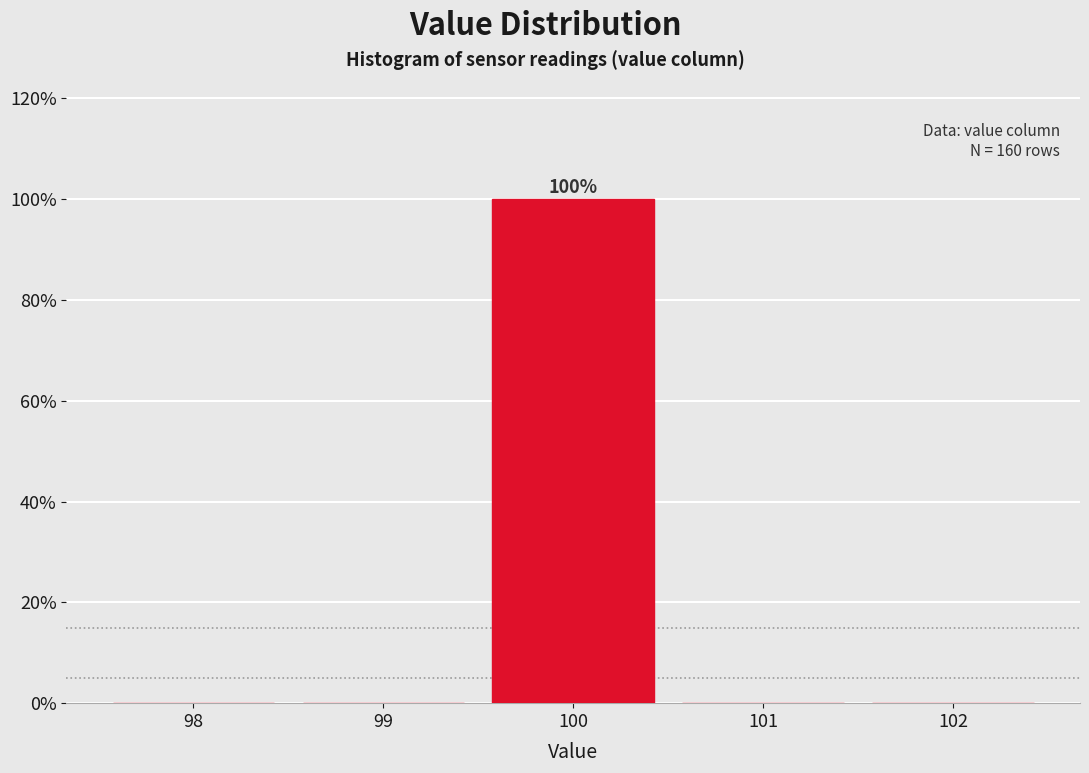

Which range on the x-axis has the tallest bar?

99.5 to 100.5